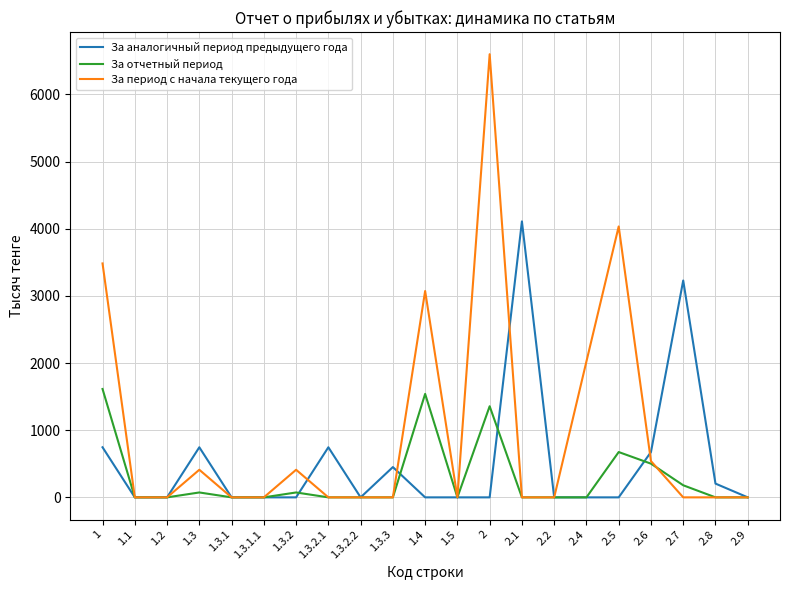

Reading left to right, list all the values displayed in this chart.

За аналогичный период предыдущего года: 1=746	1.1=0	1.2=0	1.3=746	1.3.1=0	1.3.1.1=0	1.3.2=0	1.3.2.1=746	1.3.2.2=0	1.3.3=451	1.4=0	1.5=0	2=0	2.1=4110	2.2=0	2.4=0	2.5=0	2.6=675	2.7=3230	2.8=205	2.9=0
За отчетный период: 1=1614	1.1=0	1.2=0	1.3=73	1.3.1=0	1.3.1.1=0	1.3.2=73	1.3.2.1=0	1.3.2.2=0	1.3.3=0	1.4=1541	1.5=0	2=1357	2.1=0	2.2=0	2.4=0	2.5=675	2.6=502	2.7=180	2.8=0	2.9=0
За период с начала текущего года: 1=3484	1.1=0	1.2=0	1.3=411	1.3.1=0	1.3.1.1=0	1.3.2=411	1.3.2.1=0	1.3.2.2=0	1.3.3=0	1.4=3073	1.5=0	2=6600	2.1=0	2.2=0	2.4=2025	2.5=4035	2.6=540	2.7=0	2.8=0	2.9=0